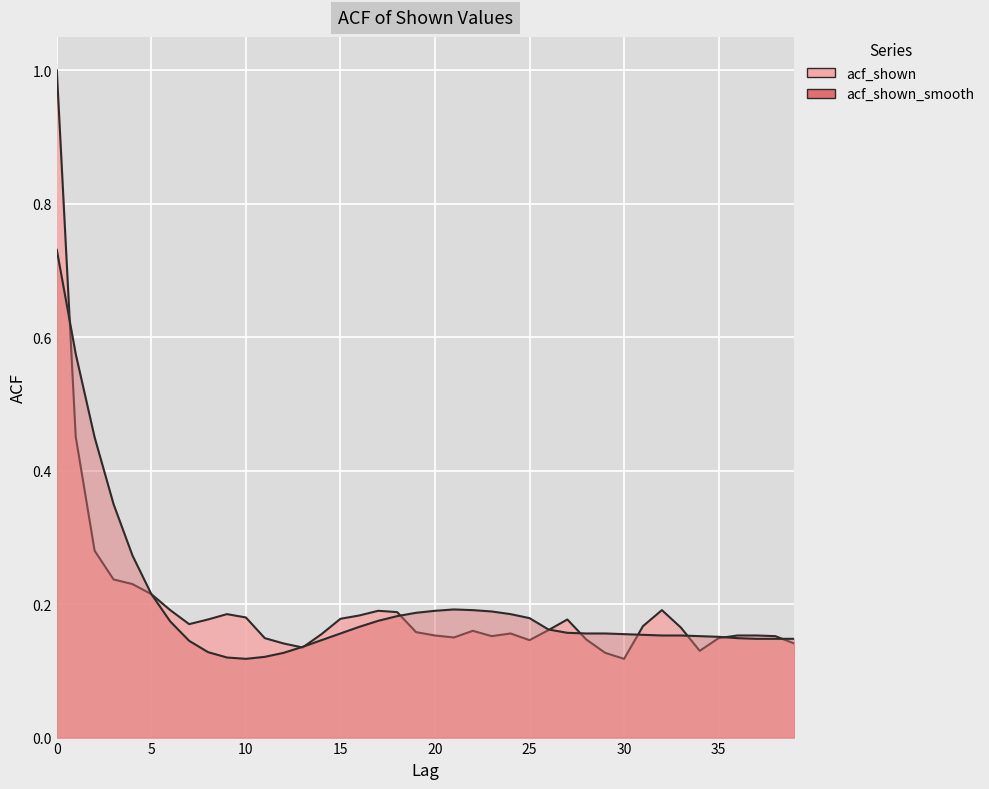

The value of acf_shown_smooth at 6 is 0.2. True or false?

False